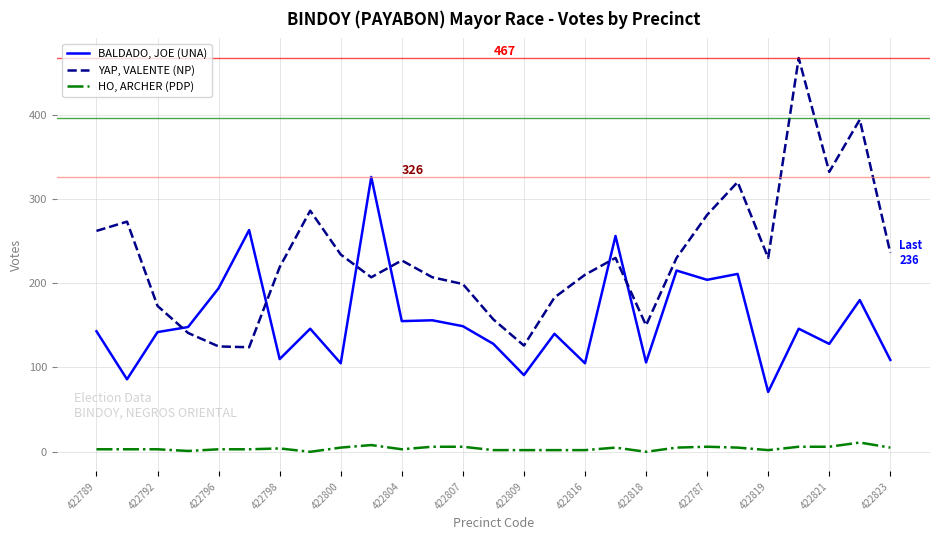

What is the minimum value for YAP, VALENTE (NP)?

124